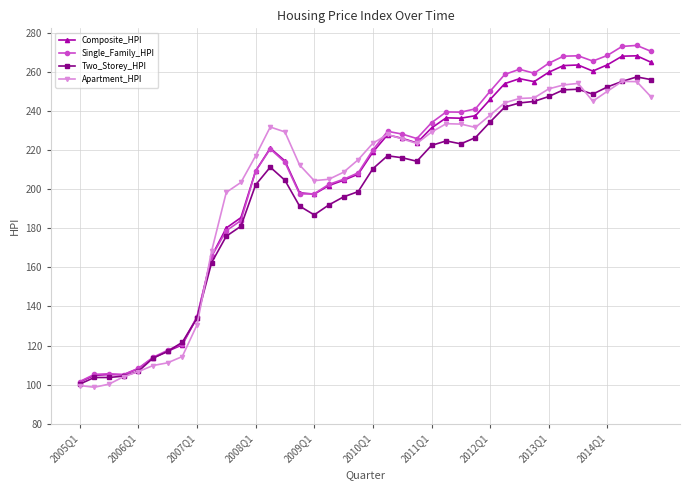

What is the greatest value displayed?

273.4